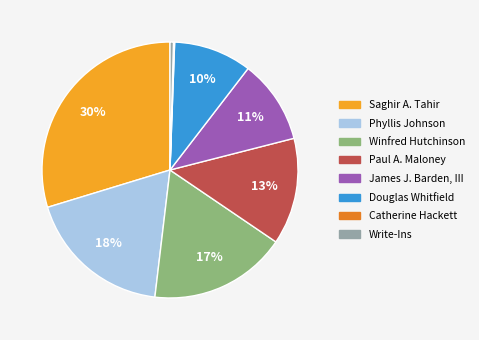

Does any single category account for the majority?

No